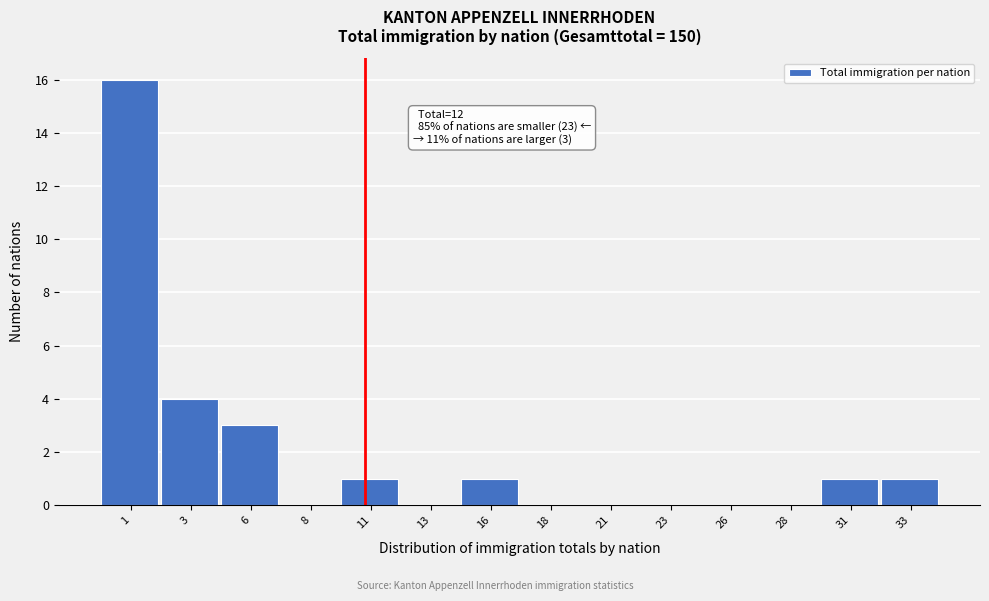

Which has a higher value, 6 or 11?

6